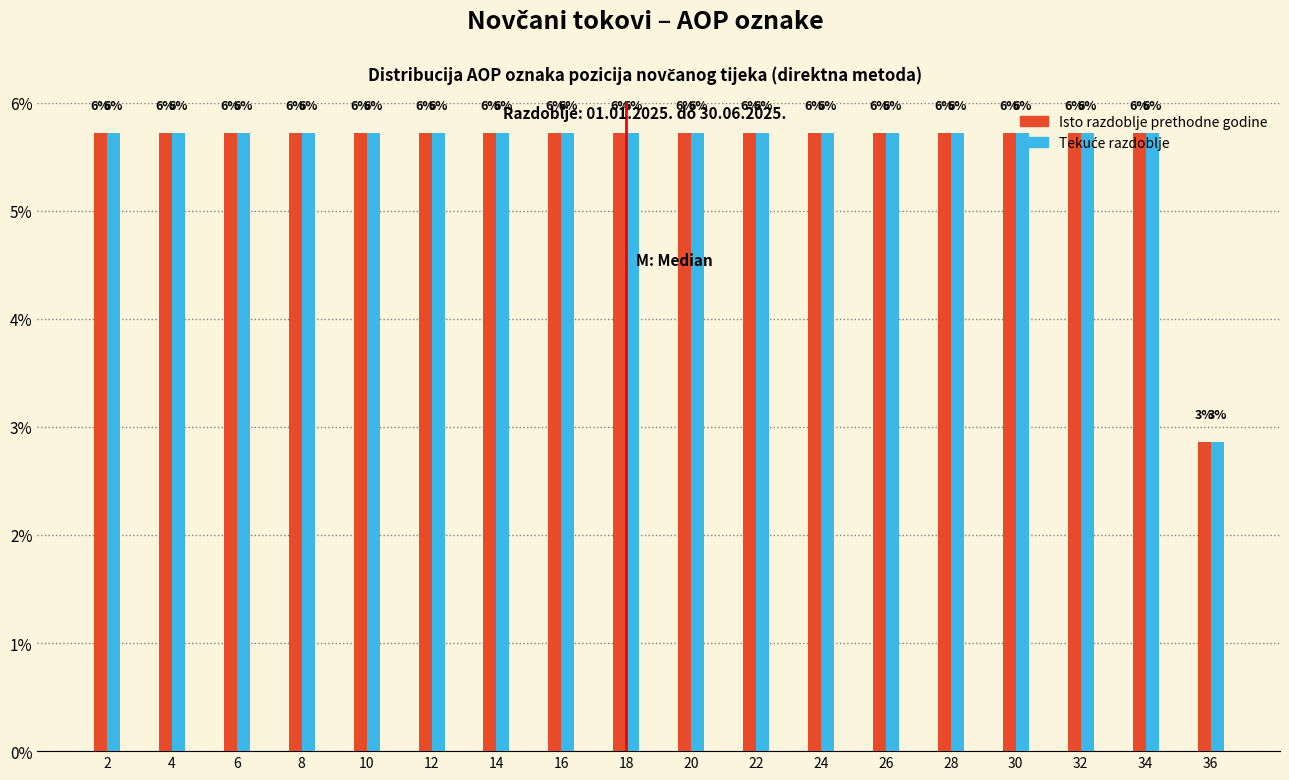

Are the bars horizontal?

No